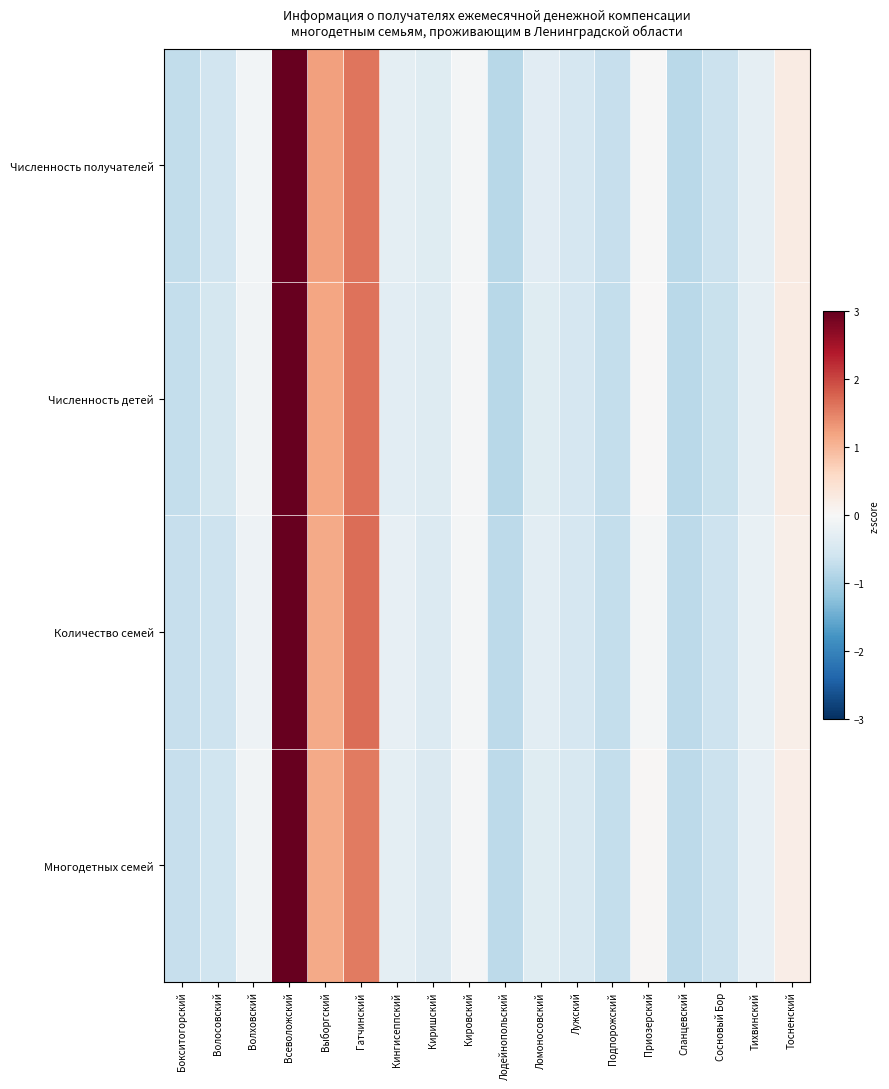

Which series has the widest spread of values?

Многодетных семей